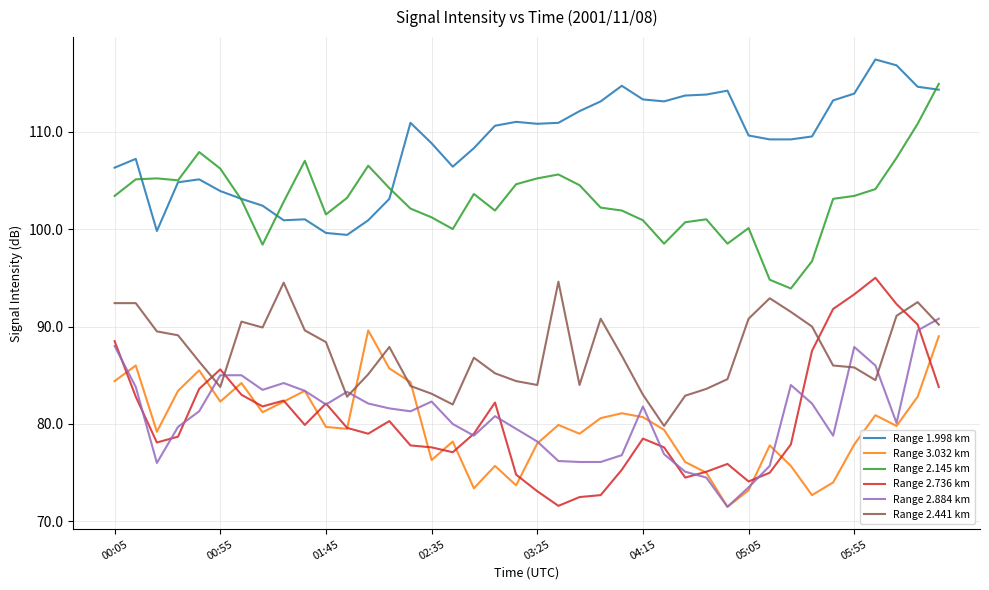

What is the minimum value shown in the chart?

71.5